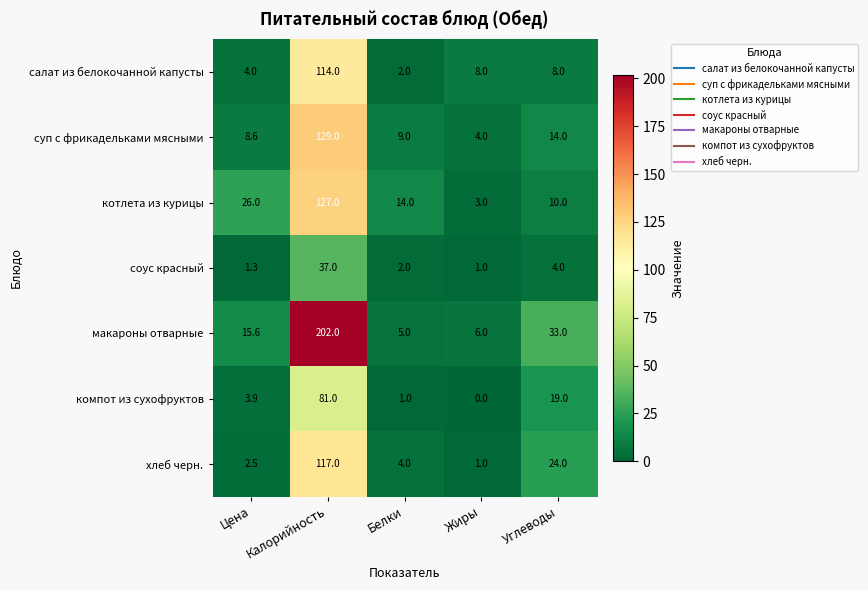

Which series has the widest spread of values?

макароны отварные